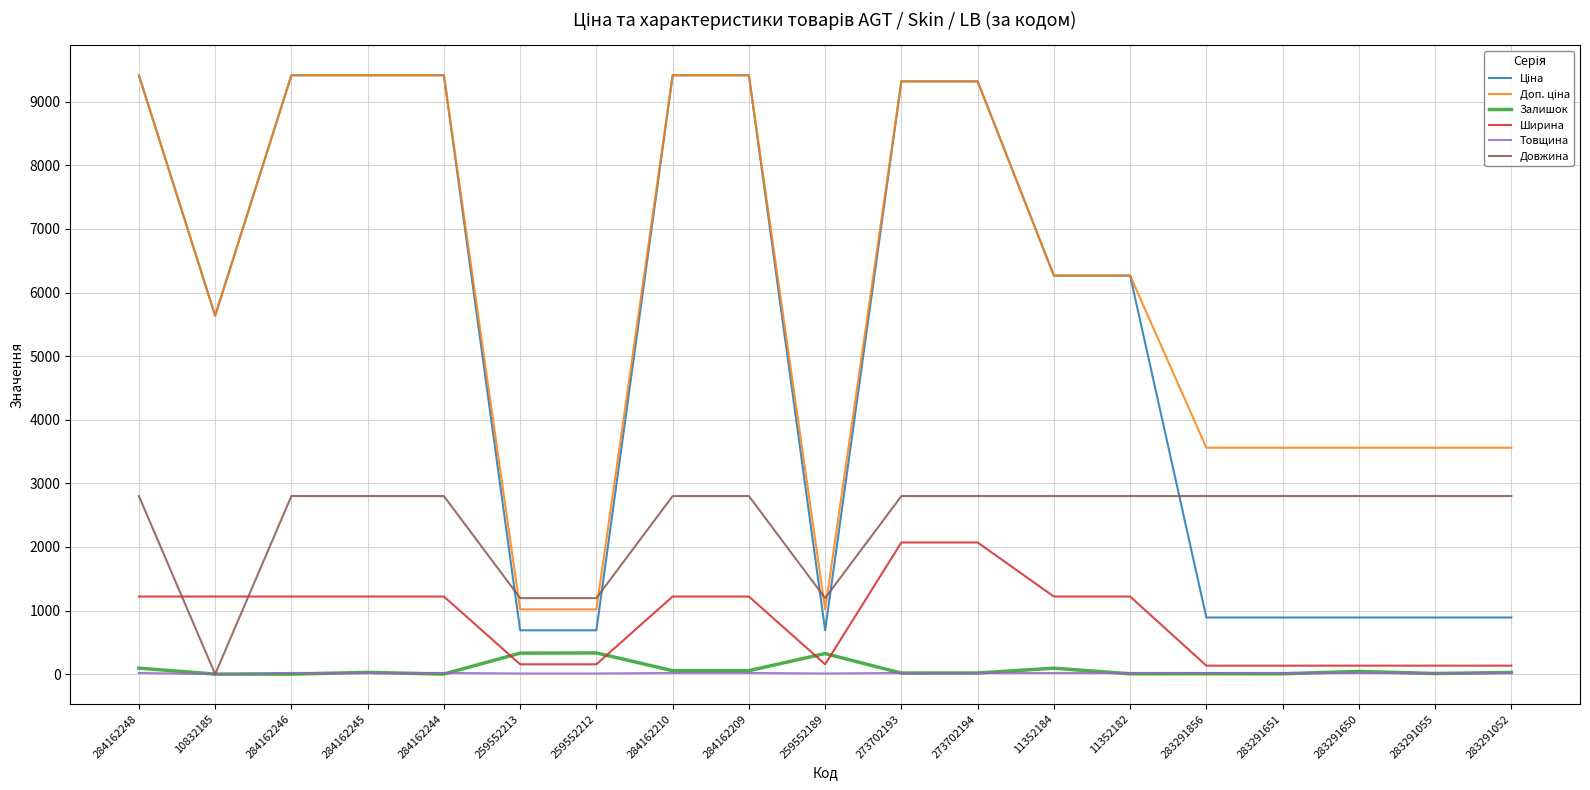

The value of Ширина at 11352184 is 1220.0. True or false?

True